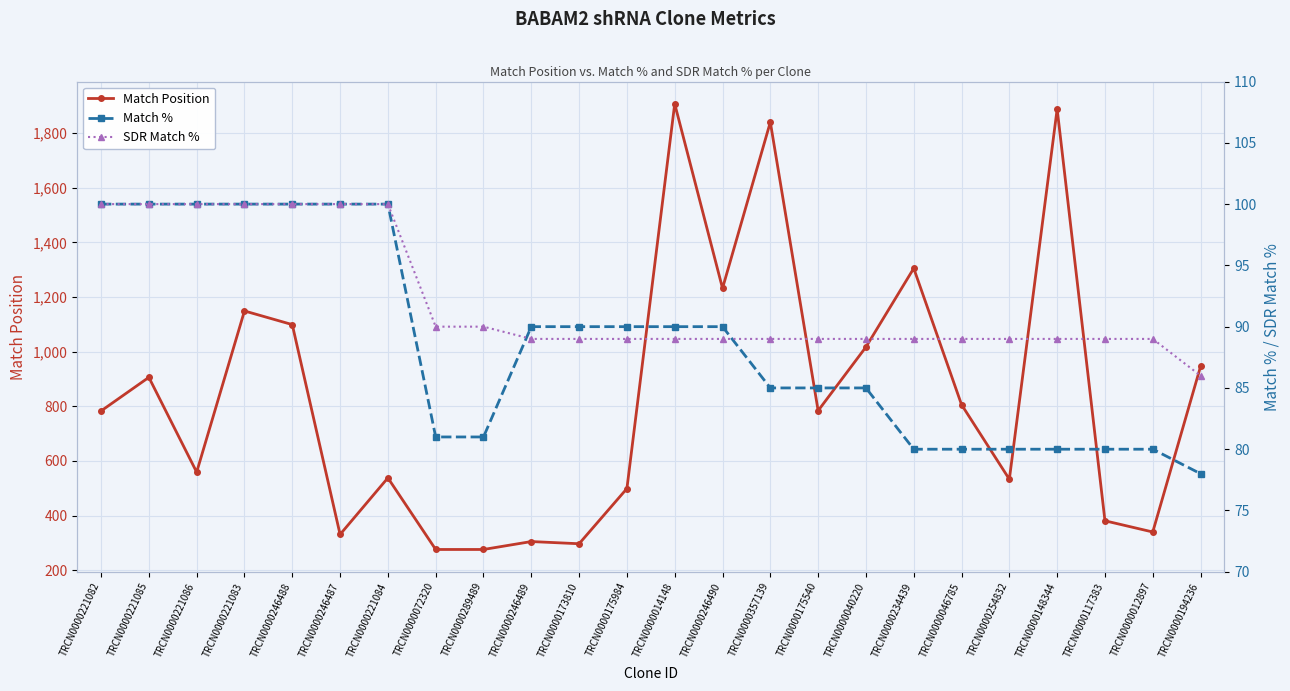

The Match Position series shows 1099 at TRCN0000246488. True or false?

True